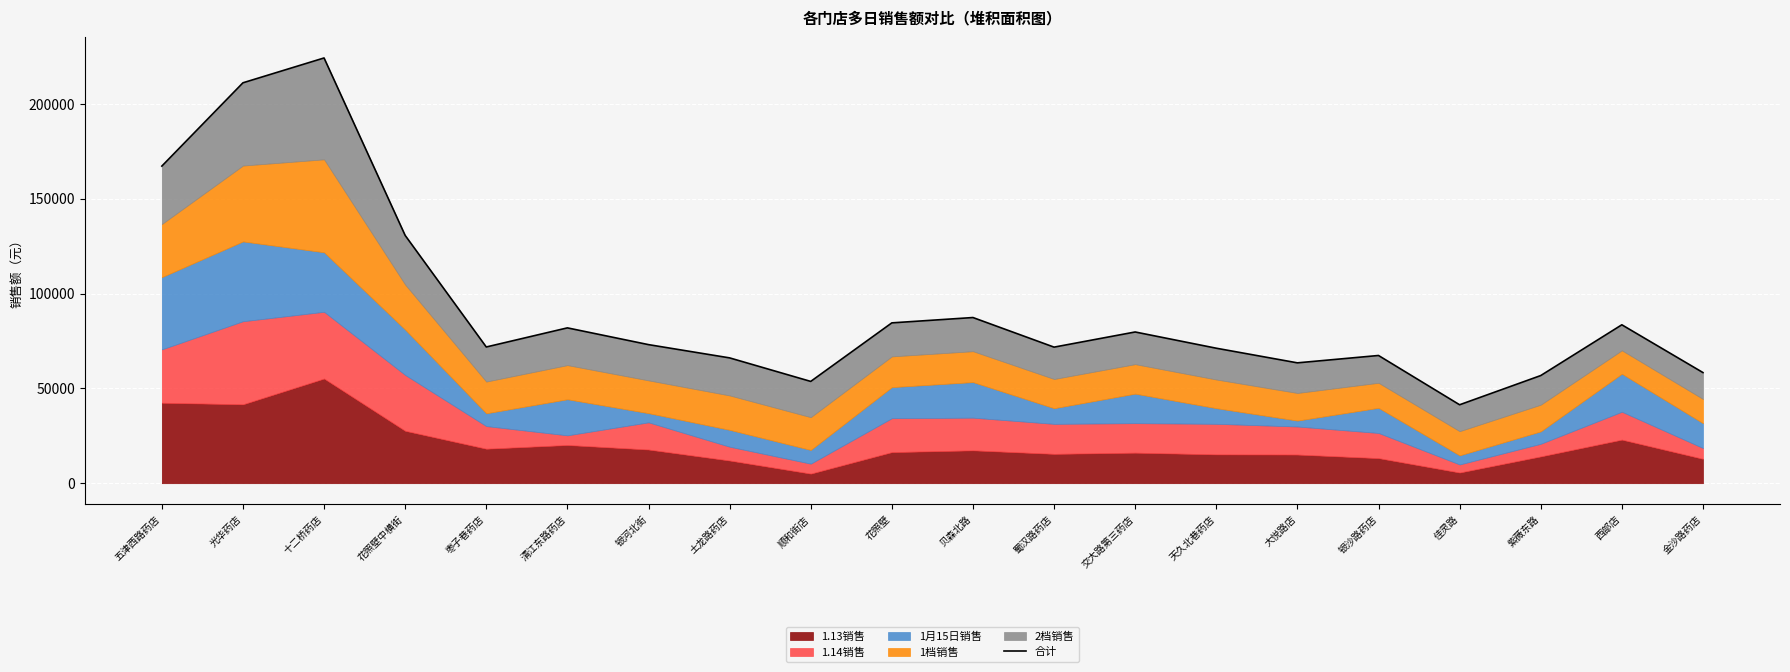

List the labels in order of value, largest first.

十二桥药店, 光华药店, 五津西路药店, 花照壁中横街, 贝森北路, 花照壁, 西部店, 清江东路药店, 交大路第三药店, 银河北街, 枣子巷药店, 蜀汉路药店, 天久北巷药店, 银沙路药店, 土龙路药店, 大悦路店, 金沙路药店, 紫薇东路, 顺和街店, 佳灵路